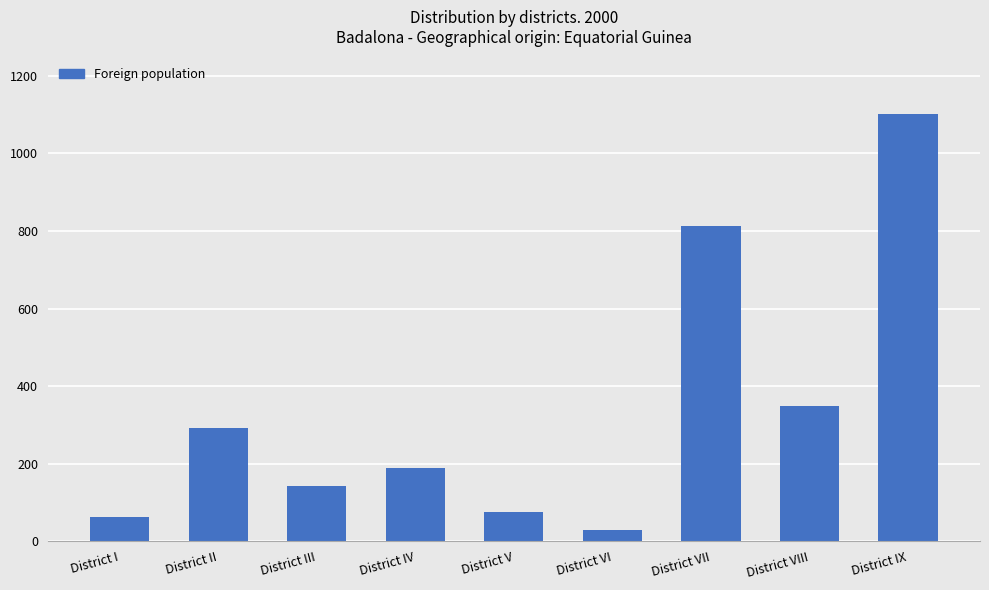

What is the sum of the values at District III and District I?

205